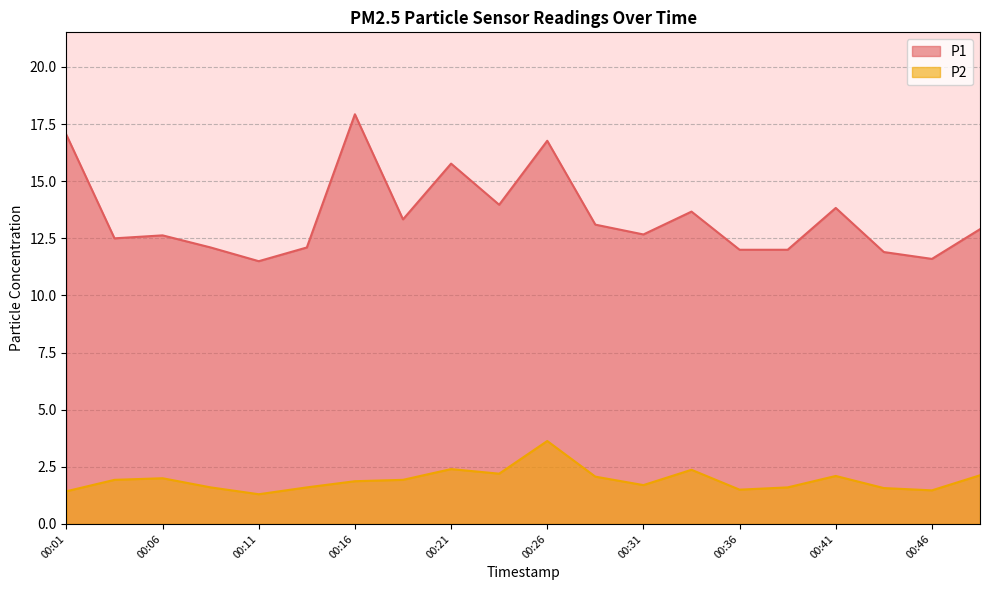

What is the lowest value of the P1 series?

11.5